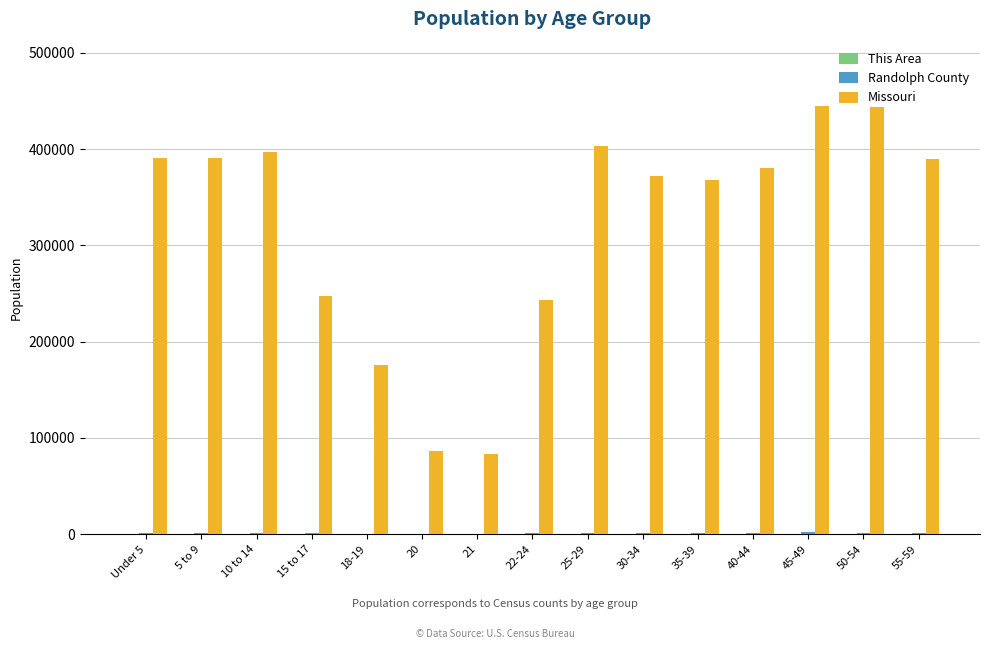

At which label is Missouri closest to 264138?

15 to 17